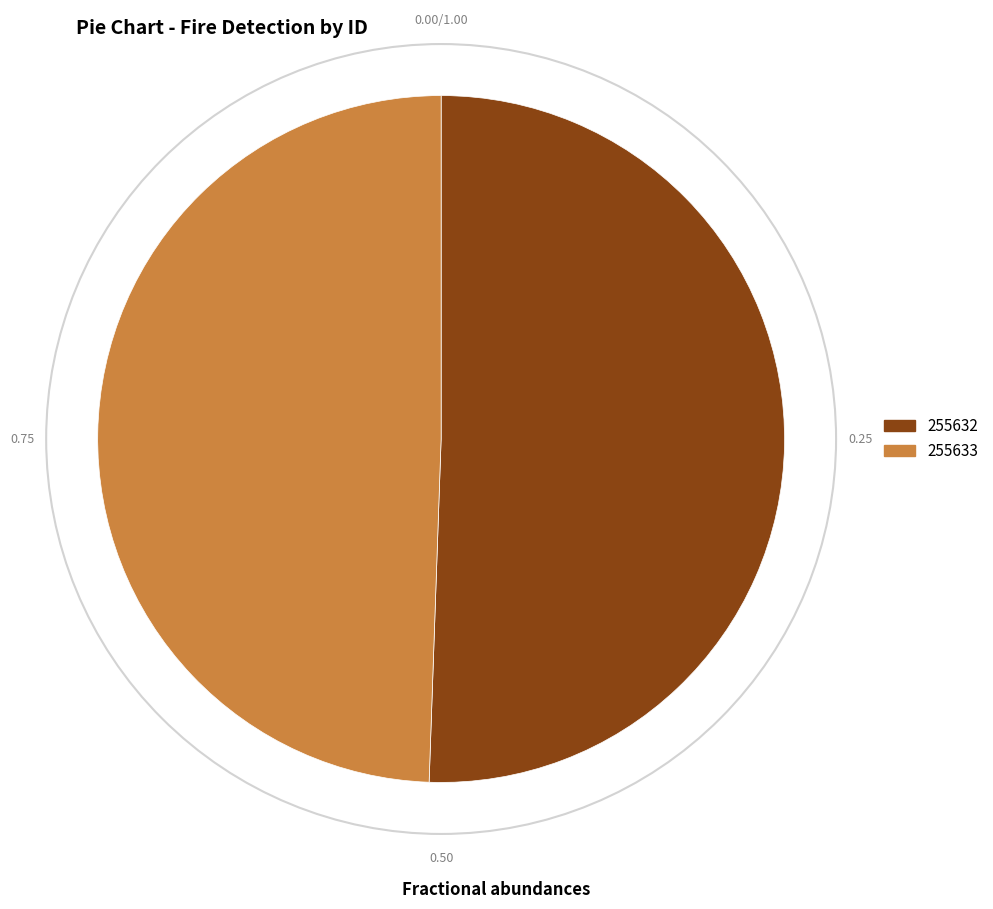

The 255632 slice represents 51% of the pie. True or false?

True